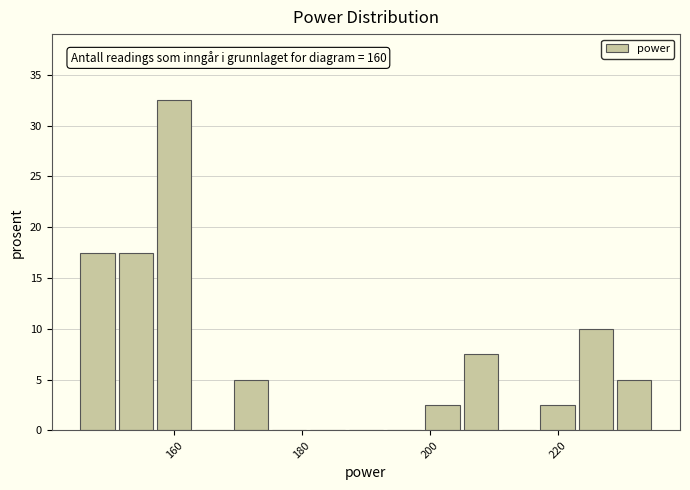

Read against the x-axis, roughly where is the centre of the tallest bar?

160